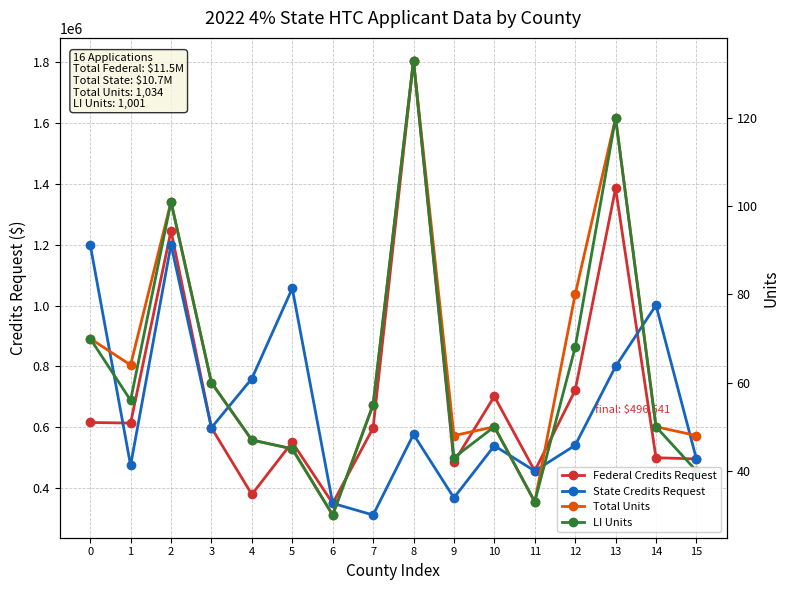

Does the chart display data point markers on the line(s)?

Yes